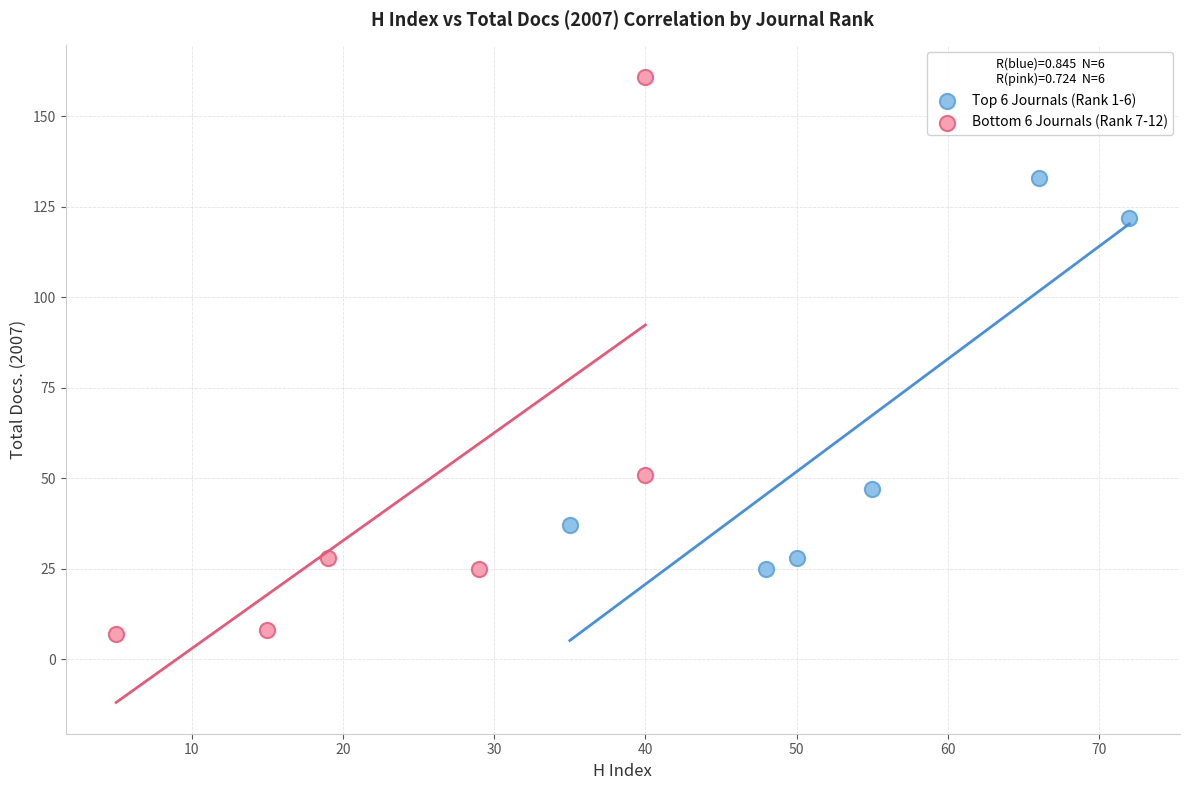

Which series has the largest Y range (max minus min)?

Bottom 6 Journals (Rank 7-12)